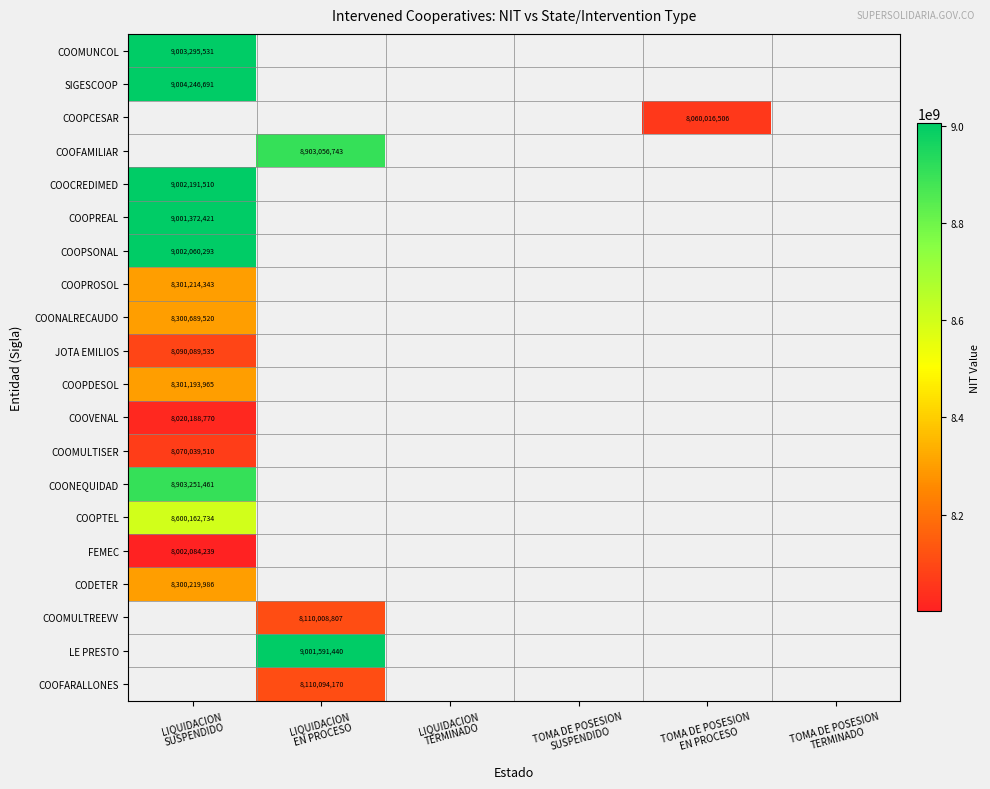

What is the minimum value for COOCREDIMED?

9002191510.0